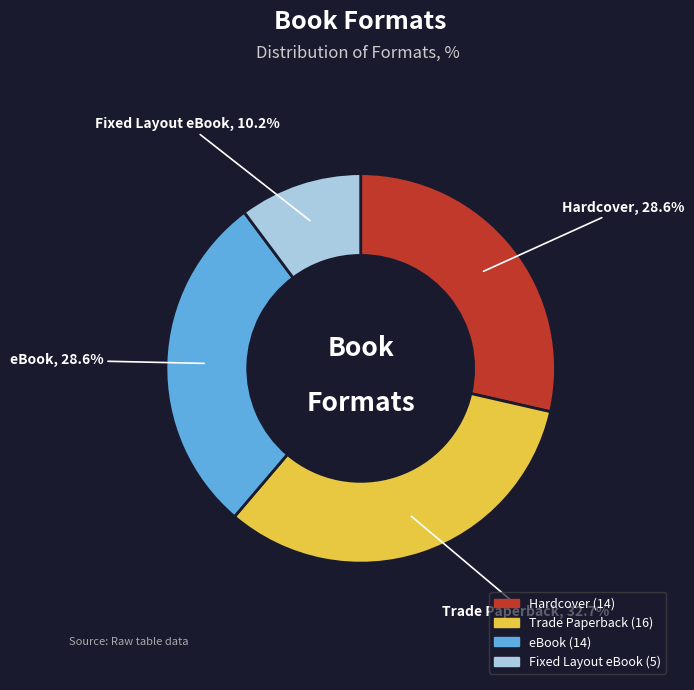

To the nearest percent, what is the difference between the eBook and Fixed Layout eBook slice percentages?

18%